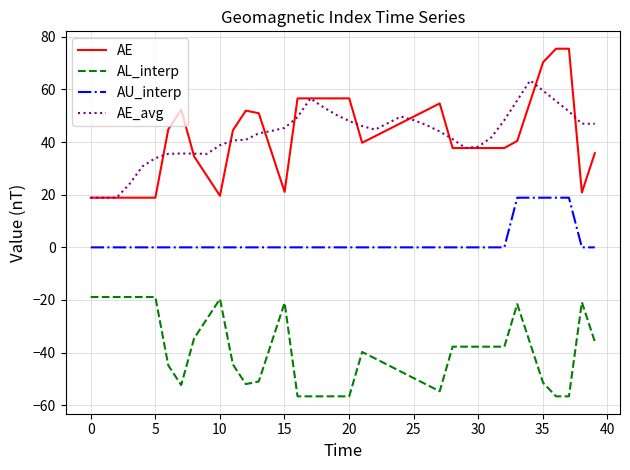

Which series has the widest spread of values?

AE